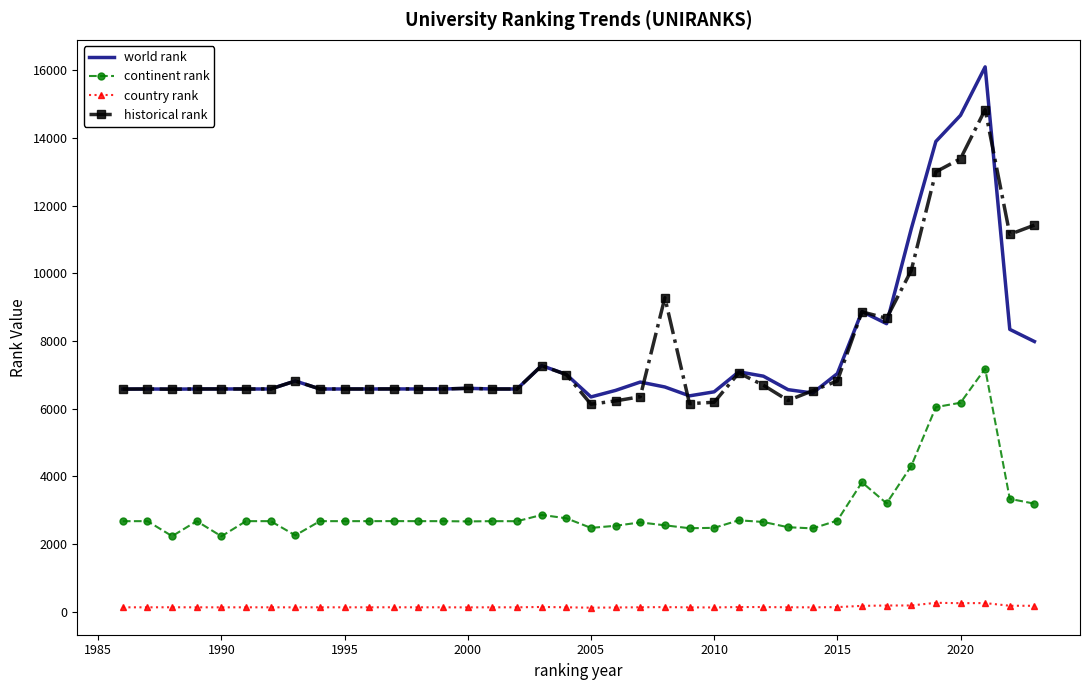

List the series in order of their peak value, lowest first.

country rank, continent rank, historical rank, world rank